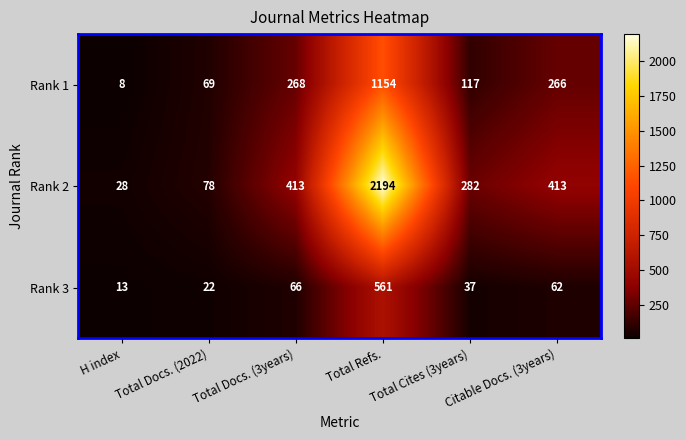

At which category is the sum across all series the highest?

Total Refs.